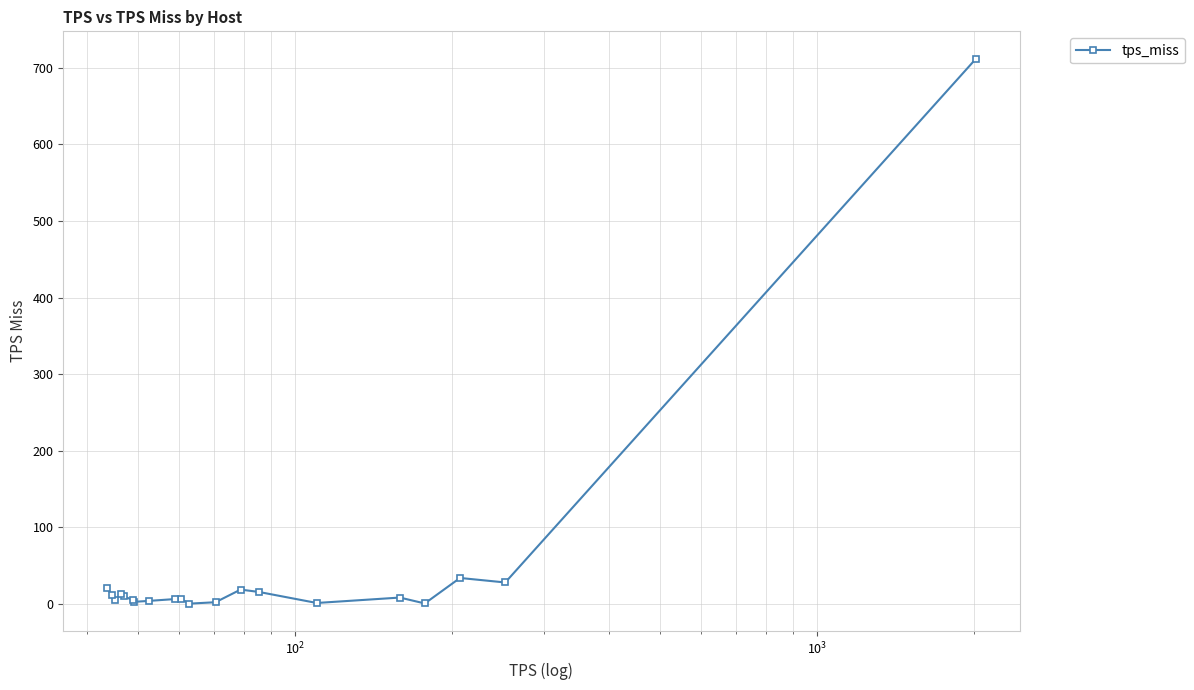

How many lines are shown in the chart?

1